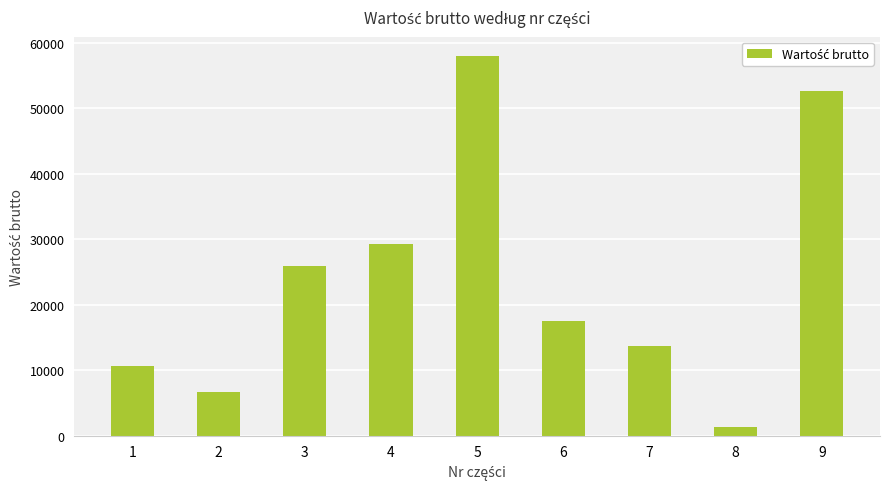

What is the minimum value shown in the chart?

1281.0